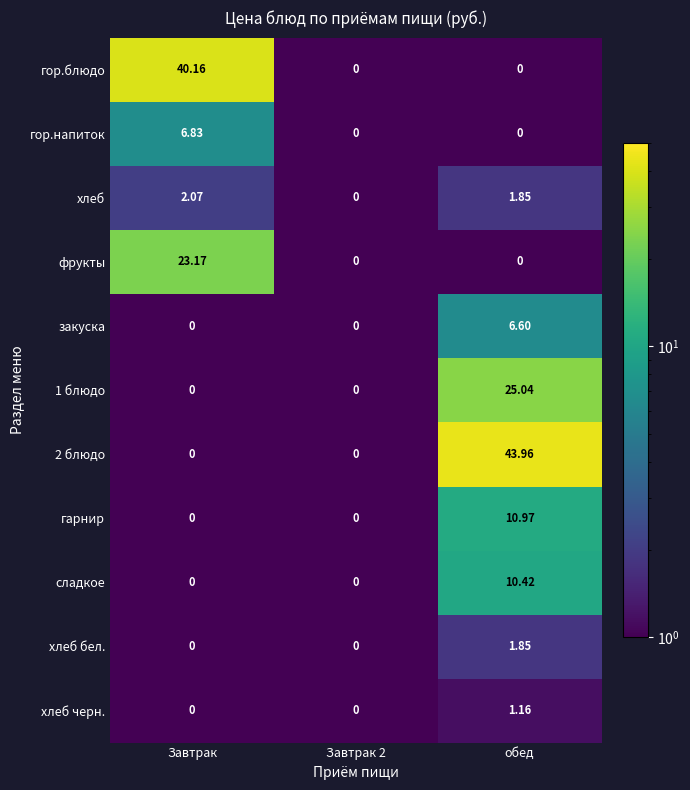

Between Завтрак and Завтрак 2, which series saw the biggest shift?

гор.блюдо